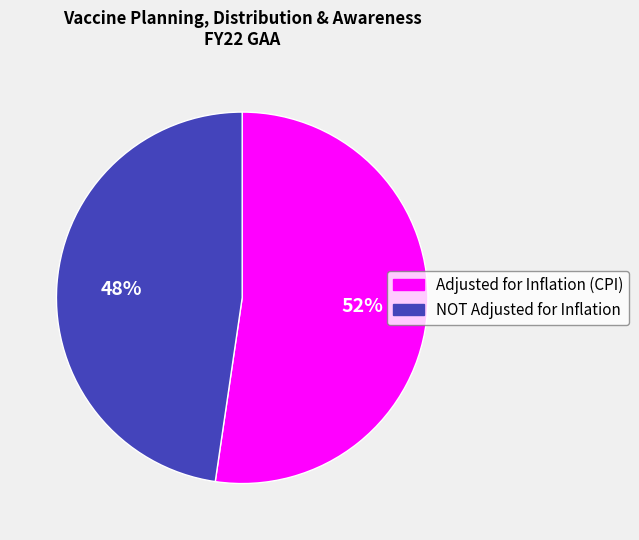

What percentage is the Adjusted for Inflation (CPI) slice, to the nearest percent?

52%